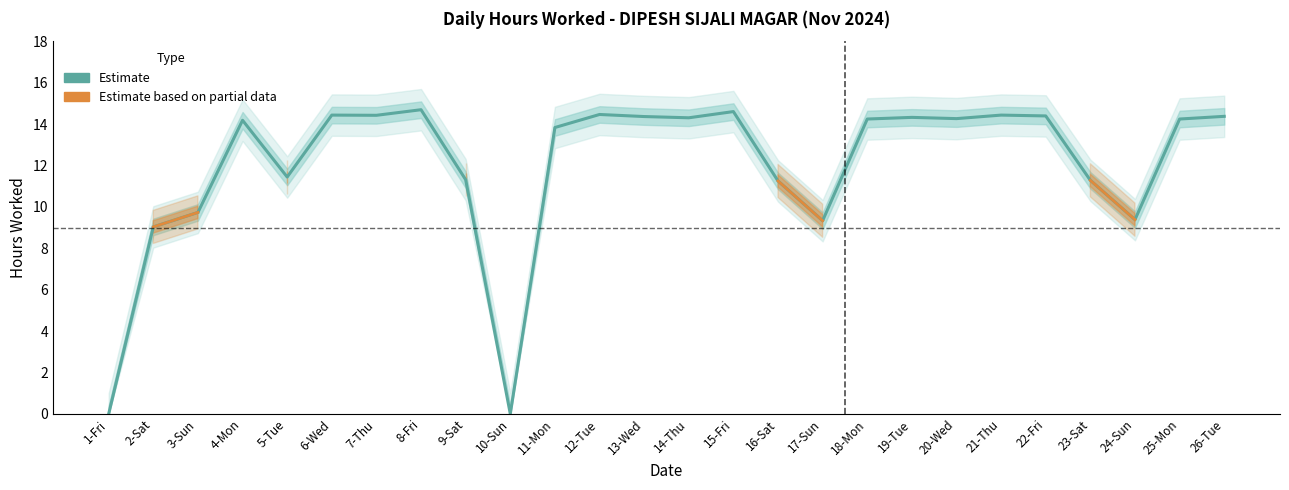

True or false: Estimate (Hours Worked) and Estimate based on partial data (Weekends) intersect in this chart.

False